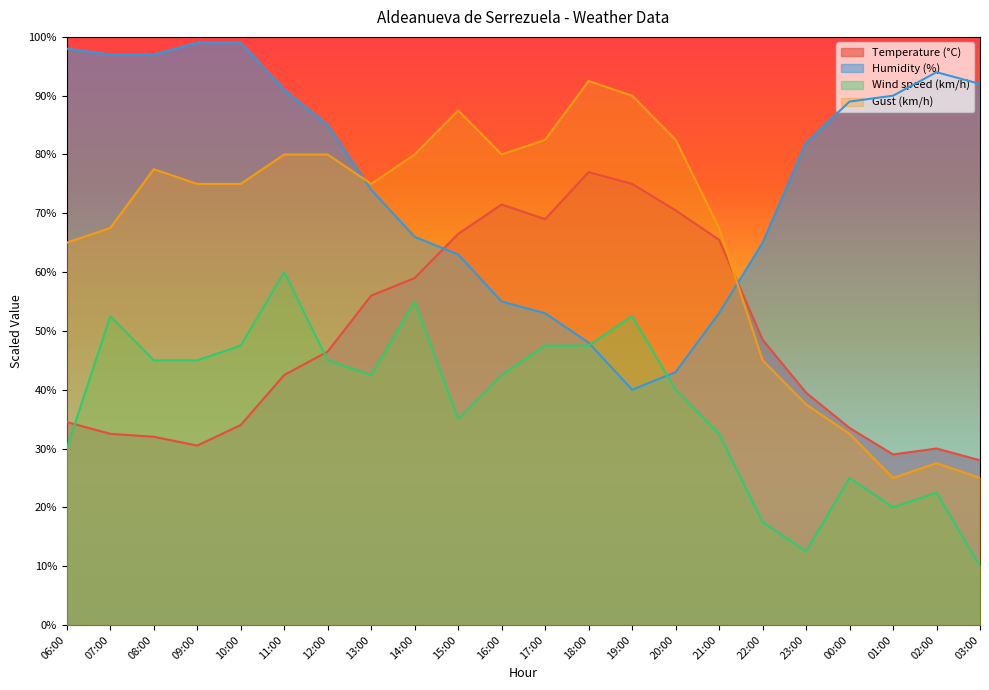

At which category does the chart reach its peak across all series?

09:00